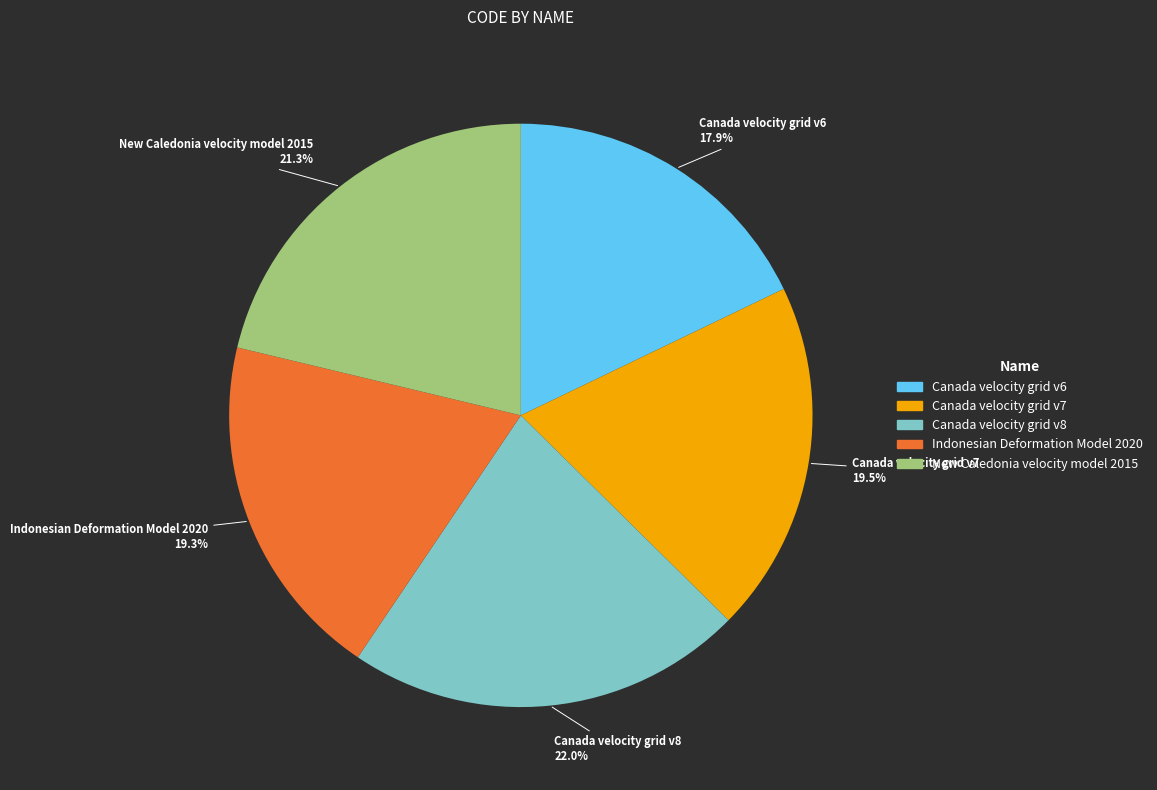

How many slices are in this pie chart?

5